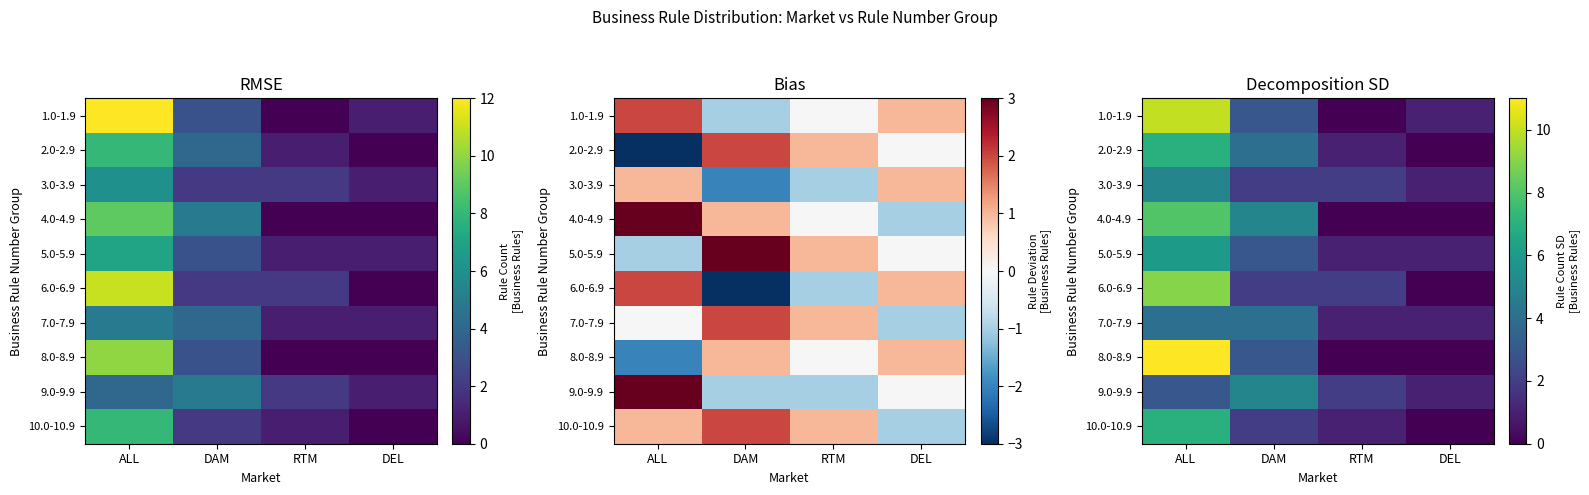

At which category does the chart reach its peak across all series?

ALL